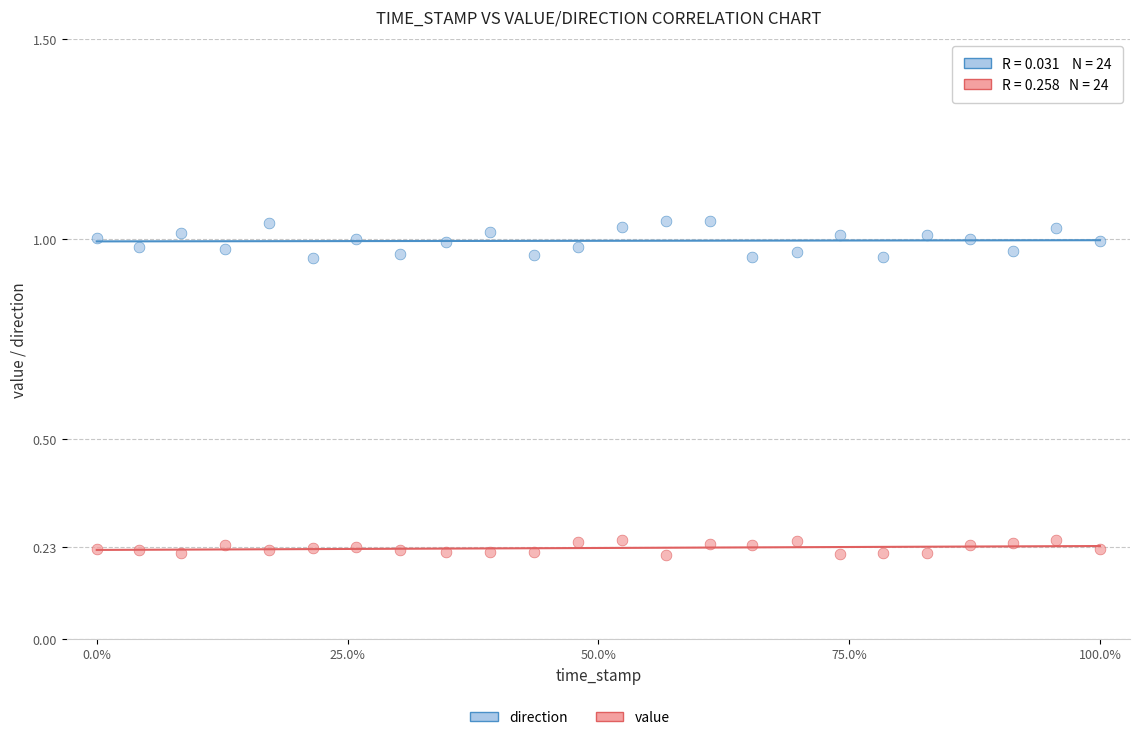

Across all data points, what is the range of Y values (max minus min)?

0.8